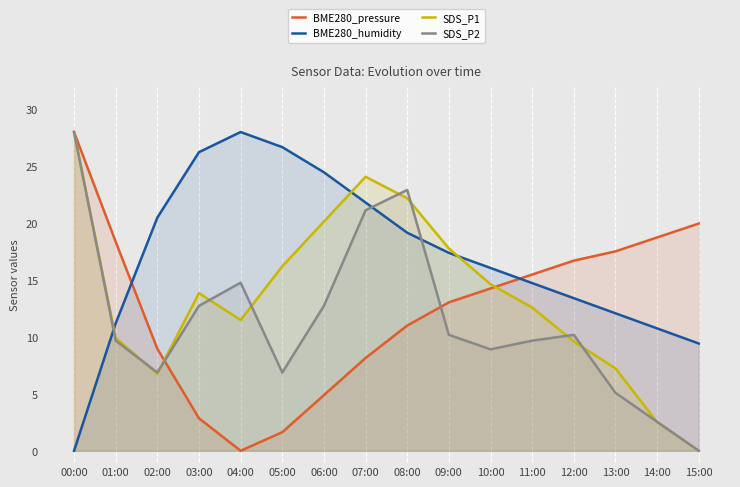

Which category has the highest value in the SDS_P2 series?

00:00